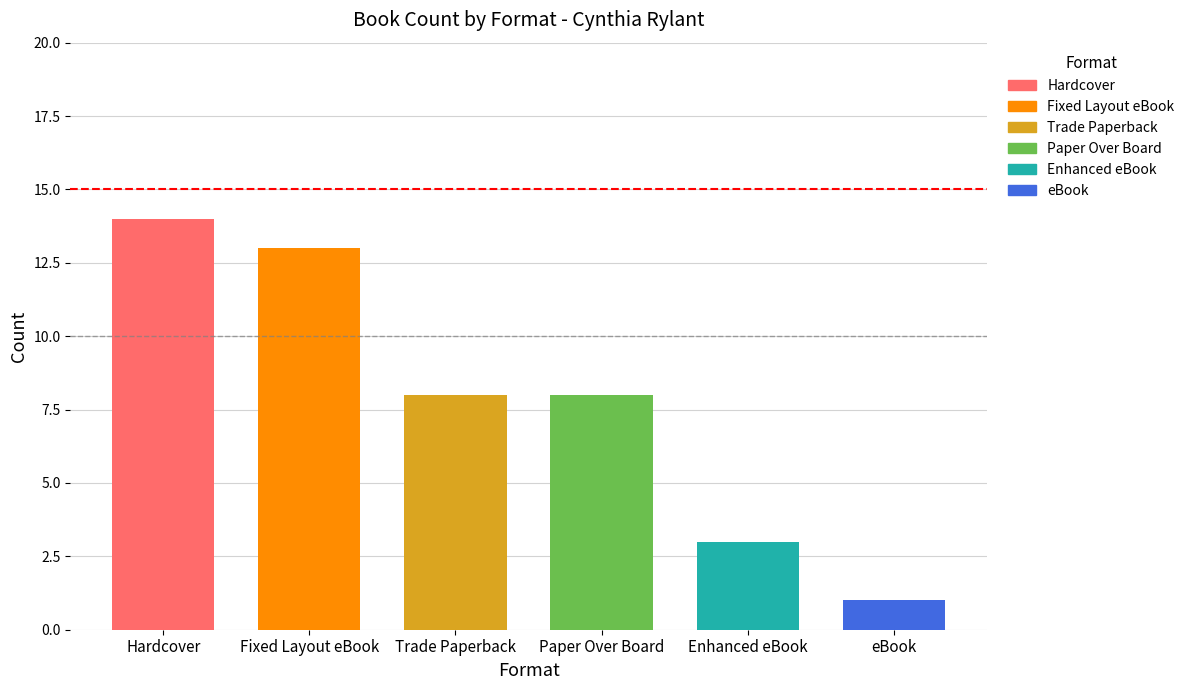

Reading right to left, extract all data points from this chart.

1	3	8	8	13	14